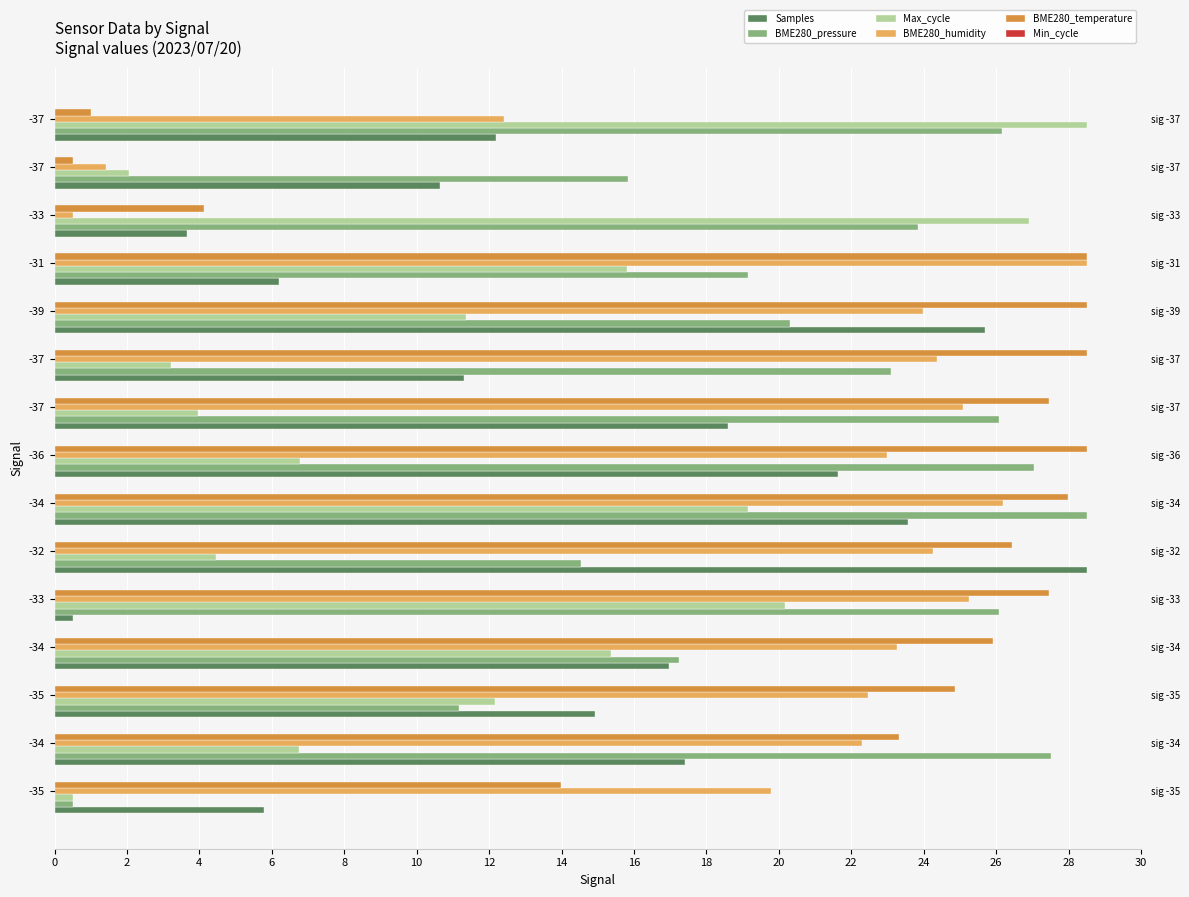

How many data points does each series have?

15